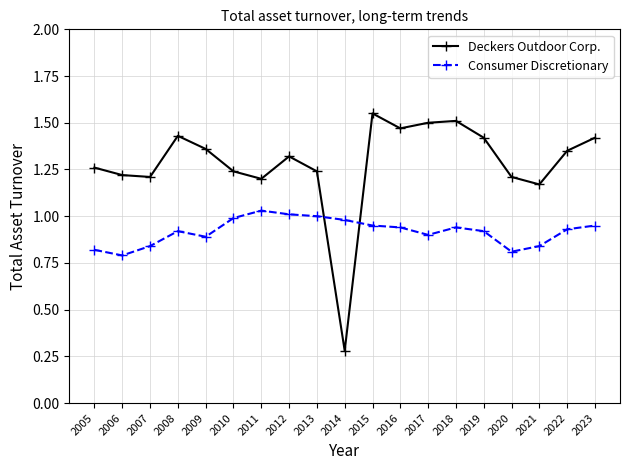

List the series in order of their overall mean, lowest first.

Consumer Discretionary, Deckers Outdoor Corp.